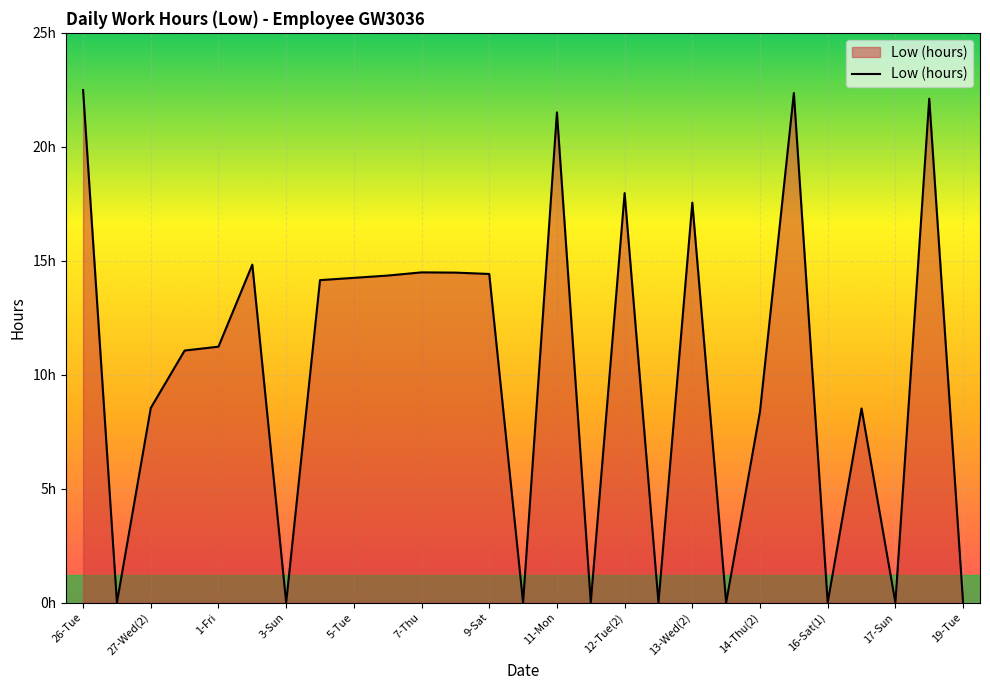

At which label does the data first exceed 11?

26-Tue